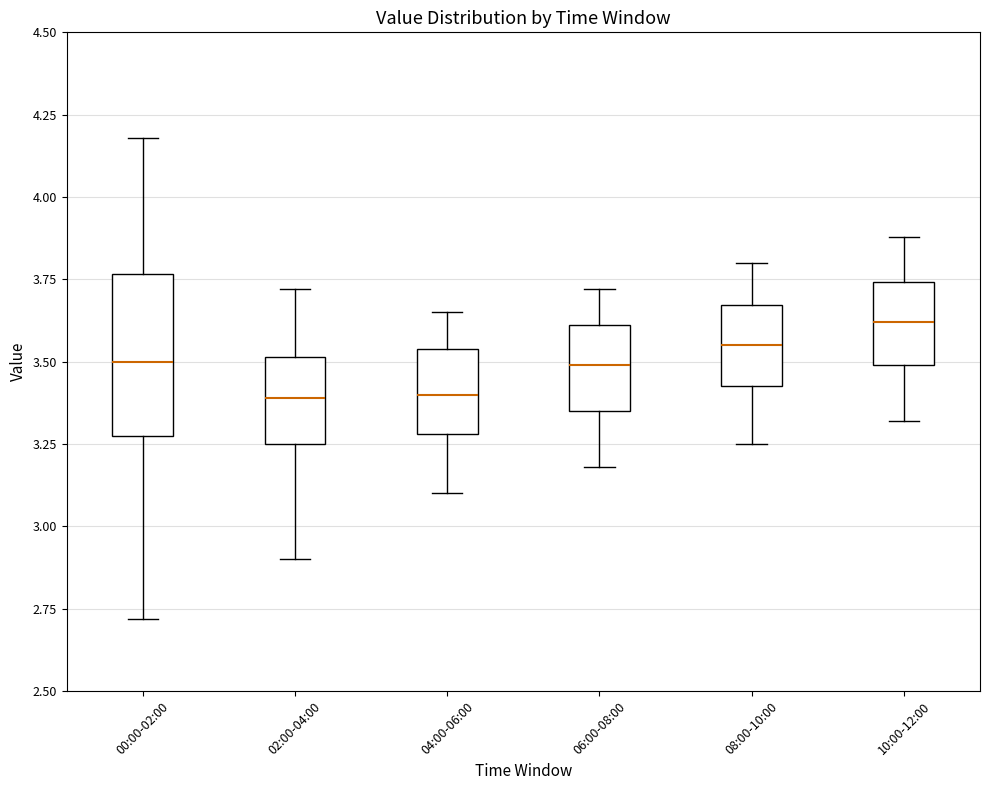

Reading left to right, read every box against the y-axis: the position of its median line, the range the box covers, and the ends of its whiskers. The values are not printed on the chart, so give them approximately, as read against the axis.

00:00-02:00: median 3.50, box 3.30 to 3.75, whiskers 2.70 to 4.20
02:00-04:00: median 3.40, box 3.25 to 3.50, whiskers 2.90 to 3.70
04:00-06:00: median 3.40, box 3.30 to 3.55, whiskers 3.10 to 3.65
06:00-08:00: median 3.50, box 3.35 to 3.60, whiskers 3.20 to 3.70
08:00-10:00: median 3.55, box 3.45 to 3.65, whiskers 3.25 to 3.80
10:00-12:00: median 3.60, box 3.50 to 3.75, whiskers 3.30 to 3.90